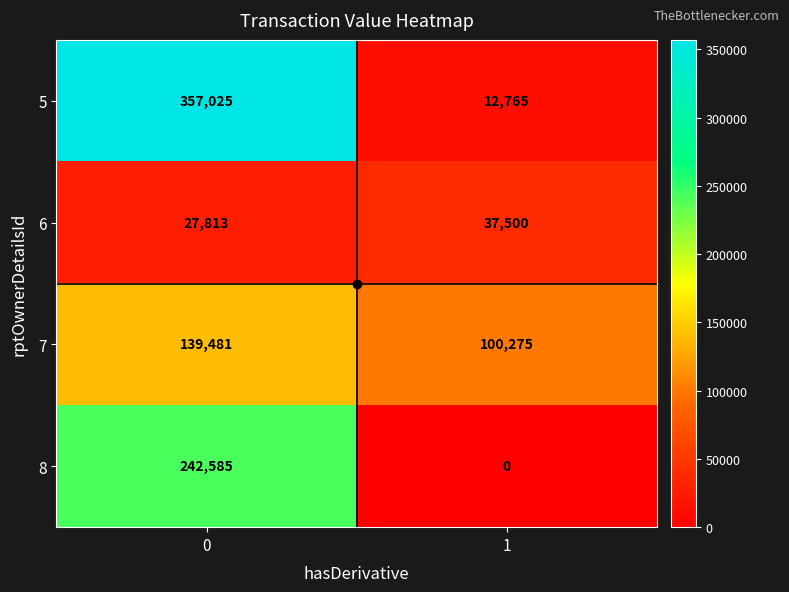

List the series in order of their peak value, highest first.

5, 8, 7, 6